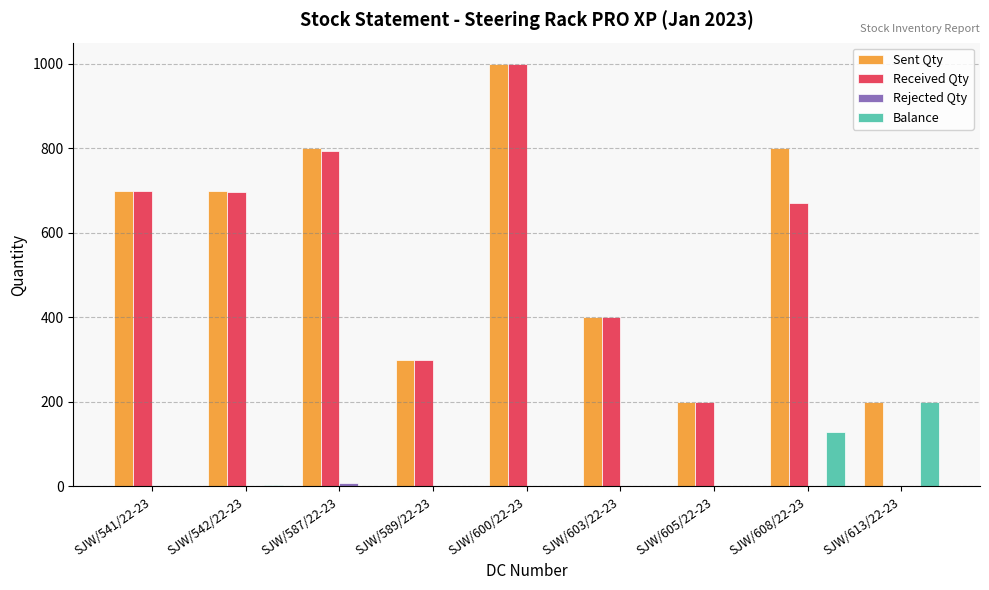

What is the total value across all series at SJW/608/22-23?

1600